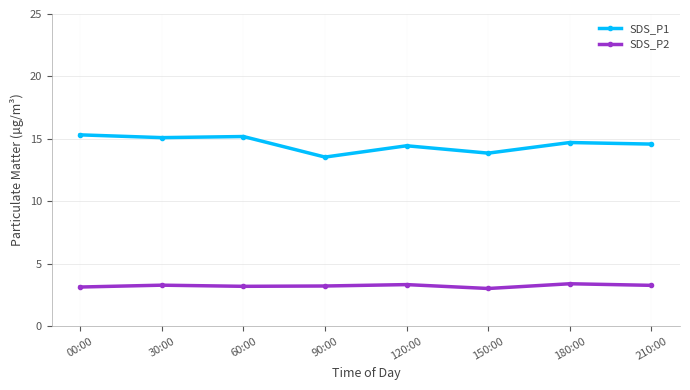

What is the maximum value shown in the chart?

15.3